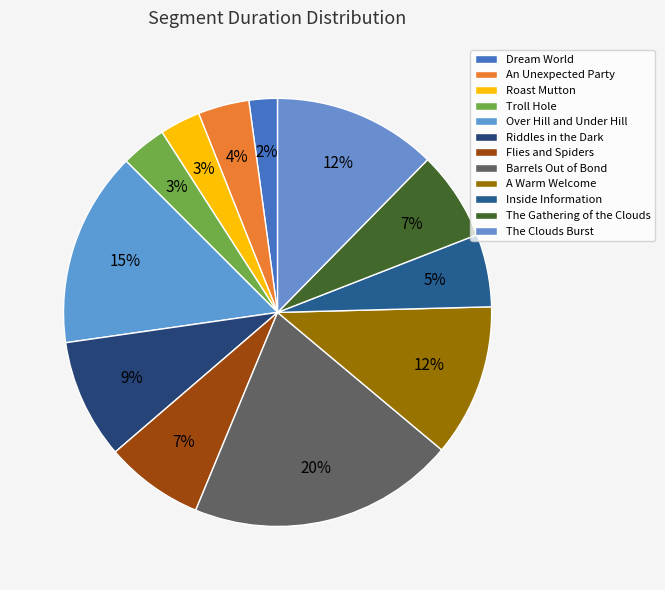

Count the number of slices in the pie.

12